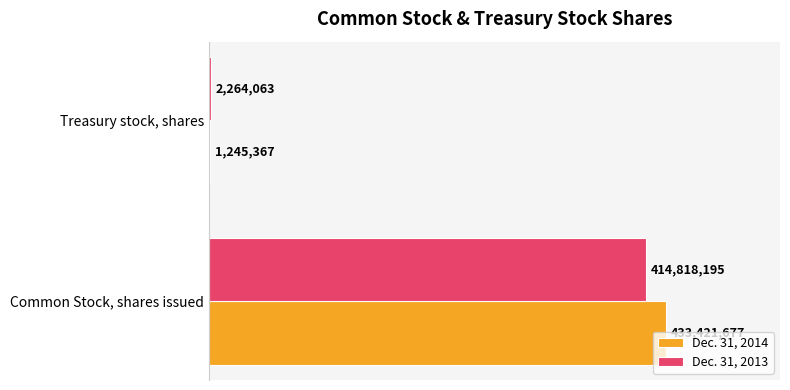

What are all the series names shown in the legend?

Dec. 31, 2014, Dec. 31, 2013